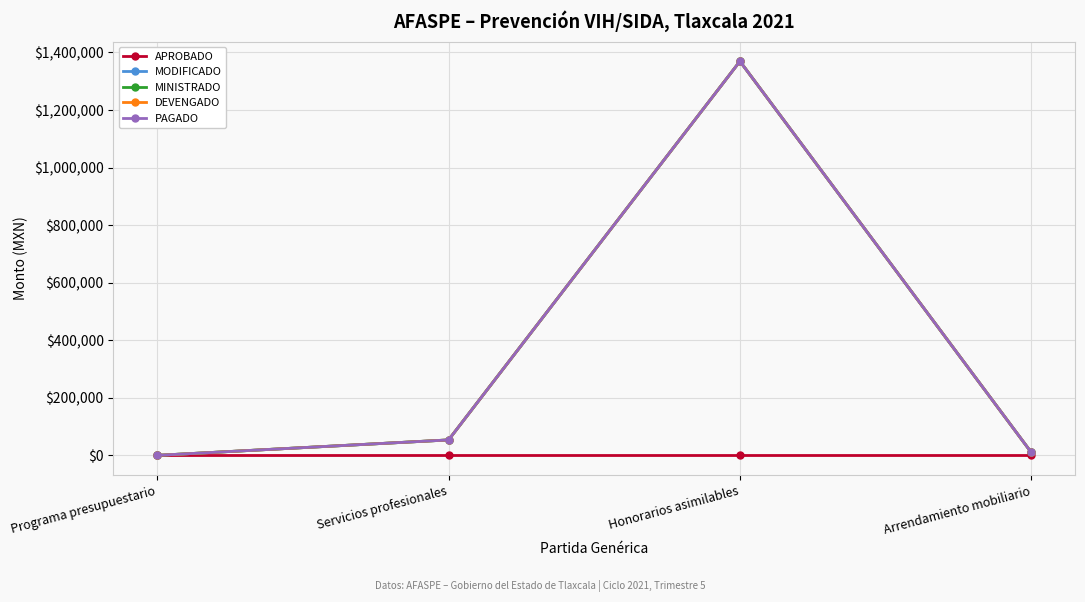

Is the value of MINISTRADO at Servicios profesionales greater than the value of MODIFICADO at Arrendamiento mobiliario?

Yes